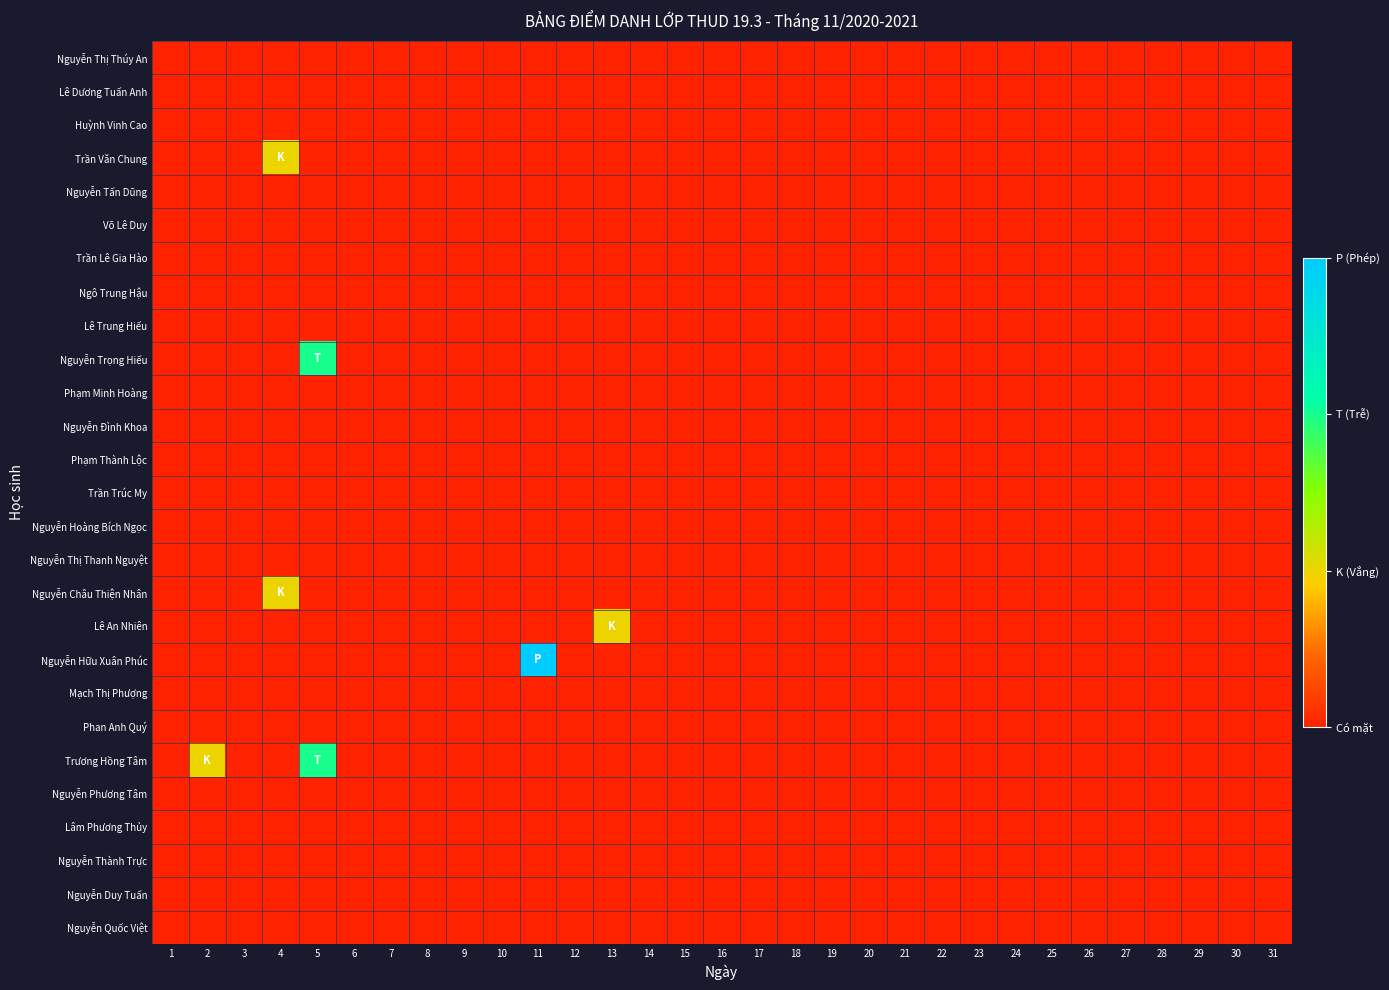

Reading left to right, list all the values displayed in this chart.

Nguyễn Thị Thúy An: 1=0	2=0	3=0	4=0	5=0	6=0	7=0	8=0	9=0	10=0	11=0	12=0	13=0	14=0	15=0	16=0	17=0	18=0	19=0	20=0	21=0	22=0	23=0	24=0	25=0	26=0	27=0	28=0	29=0	30=0	31=0
Lê Dương Tuấn Anh: 1=0	2=0	3=0	4=0	5=0	6=0	7=0	8=0	9=0	10=0	11=0	12=0	13=0	14=0	15=0	16=0	17=0	18=0	19=0	20=0	21=0	22=0	23=0	24=0	25=0	26=0	27=0	28=0	29=0	30=0	31=0
Huỳnh Vinh Cao: 1=0	2=0	3=0	4=0	5=0	6=0	7=0	8=0	9=0	10=0	11=0	12=0	13=0	14=0	15=0	16=0	17=0	18=0	19=0	20=0	21=0	22=0	23=0	24=0	25=0	26=0	27=0	28=0	29=0	30=0	31=0
Trần Văn Chung: 1=0	2=0	3=0	4=1	5=0	6=0	7=0	8=0	9=0	10=0	11=0	12=0	13=0	14=0	15=0	16=0	17=0	18=0	19=0	20=0	21=0	22=0	23=0	24=0	25=0	26=0	27=0	28=0	29=0	30=0	31=0
Nguyễn Tấn Dũng: 1=0	2=0	3=0	4=0	5=0	6=0	7=0	8=0	9=0	10=0	11=0	12=0	13=0	14=0	15=0	16=0	17=0	18=0	19=0	20=0	21=0	22=0	23=0	24=0	25=0	26=0	27=0	28=0	29=0	30=0	31=0
Võ Lê Duy: 1=0	2=0	3=0	4=0	5=0	6=0	7=0	8=0	9=0	10=0	11=0	12=0	13=0	14=0	15=0	16=0	17=0	18=0	19=0	20=0	21=0	22=0	23=0	24=0	25=0	26=0	27=0	28=0	29=0	30=0	31=0
Trần Lê Gia Hào: 1=0	2=0	3=0	4=0	5=0	6=0	7=0	8=0	9=0	10=0	11=0	12=0	13=0	14=0	15=0	16=0	17=0	18=0	19=0	20=0	21=0	22=0	23=0	24=0	25=0	26=0	27=0	28=0	29=0	30=0	31=0
Ngô Trung Hậu: 1=0	2=0	3=0	4=0	5=0	6=0	7=0	8=0	9=0	10=0	11=0	12=0	13=0	14=0	15=0	16=0	17=0	18=0	19=0	20=0	21=0	22=0	23=0	24=0	25=0	26=0	27=0	28=0	29=0	30=0	31=0
Lê Trung Hiếu: 1=0	2=0	3=0	4=0	5=0	6=0	7=0	8=0	9=0	10=0	11=0	12=0	13=0	14=0	15=0	16=0	17=0	18=0	19=0	20=0	21=0	22=0	23=0	24=0	25=0	26=0	27=0	28=0	29=0	30=0	31=0
Nguyễn Trọng Hiếu: 1=0	2=0	3=0	4=0	5=2	6=0	7=0	8=0	9=0	10=0	11=0	12=0	13=0	14=0	15=0	16=0	17=0	18=0	19=0	20=0	21=0	22=0	23=0	24=0	25=0	26=0	27=0	28=0	29=0	30=0	31=0
Phạm Minh Hoàng: 1=0	2=0	3=0	4=0	5=0	6=0	7=0	8=0	9=0	10=0	11=0	12=0	13=0	14=0	15=0	16=0	17=0	18=0	19=0	20=0	21=0	22=0	23=0	24=0	25=0	26=0	27=0	28=0	29=0	30=0	31=0
Nguyễn Đình Khoa: 1=0	2=0	3=0	4=0	5=0	6=0	7=0	8=0	9=0	10=0	11=0	12=0	13=0	14=0	15=0	16=0	17=0	18=0	19=0	20=0	21=0	22=0	23=0	24=0	25=0	26=0	27=0	28=0	29=0	30=0	31=0
Phạm Thành Lộc: 1=0	2=0	3=0	4=0	5=0	6=0	7=0	8=0	9=0	10=0	11=0	12=0	13=0	14=0	15=0	16=0	17=0	18=0	19=0	20=0	21=0	22=0	23=0	24=0	25=0	26=0	27=0	28=0	29=0	30=0	31=0
Trần Trúc My: 1=0	2=0	3=0	4=0	5=0	6=0	7=0	8=0	9=0	10=0	11=0	12=0	13=0	14=0	15=0	16=0	17=0	18=0	19=0	20=0	21=0	22=0	23=0	24=0	25=0	26=0	27=0	28=0	29=0	30=0	31=0
Nguyễn Hoàng Bích Ngọc: 1=0	2=0	3=0	4=0	5=0	6=0	7=0	8=0	9=0	10=0	11=0	12=0	13=0	14=0	15=0	16=0	17=0	18=0	19=0	20=0	21=0	22=0	23=0	24=0	25=0	26=0	27=0	28=0	29=0	30=0	31=0
Nguyễn Thị Thanh Nguyệt: 1=0	2=0	3=0	4=0	5=0	6=0	7=0	8=0	9=0	10=0	11=0	12=0	13=0	14=0	15=0	16=0	17=0	18=0	19=0	20=0	21=0	22=0	23=0	24=0	25=0	26=0	27=0	28=0	29=0	30=0	31=0
Nguyễn Châu Thiện Nhân: 1=0	2=0	3=0	4=1	5=0	6=0	7=0	8=0	9=0	10=0	11=0	12=0	13=0	14=0	15=0	16=0	17=0	18=0	19=0	20=0	21=0	22=0	23=0	24=0	25=0	26=0	27=0	28=0	29=0	30=0	31=0
Lê An Nhiên: 1=0	2=0	3=0	4=0	5=0	6=0	7=0	8=0	9=0	10=0	11=0	12=0	13=1	14=0	15=0	16=0	17=0	18=0	19=0	20=0	21=0	22=0	23=0	24=0	25=0	26=0	27=0	28=0	29=0	30=0	31=0
Nguyễn Hữu Xuân Phúc: 1=0	2=0	3=0	4=0	5=0	6=0	7=0	8=0	9=0	10=0	11=3	12=0	13=0	14=0	15=0	16=0	17=0	18=0	19=0	20=0	21=0	22=0	23=0	24=0	25=0	26=0	27=0	28=0	29=0	30=0	31=0
Mạch Thị Phượng: 1=0	2=0	3=0	4=0	5=0	6=0	7=0	8=0	9=0	10=0	11=0	12=0	13=0	14=0	15=0	16=0	17=0	18=0	19=0	20=0	21=0	22=0	23=0	24=0	25=0	26=0	27=0	28=0	29=0	30=0	31=0
Phan Anh Quý: 1=0	2=0	3=0	4=0	5=0	6=0	7=0	8=0	9=0	10=0	11=0	12=0	13=0	14=0	15=0	16=0	17=0	18=0	19=0	20=0	21=0	22=0	23=0	24=0	25=0	26=0	27=0	28=0	29=0	30=0	31=0
Trương Hồng Tâm: 1=0	2=1	3=0	4=0	5=2	6=0	7=0	8=0	9=0	10=0	11=0	12=0	13=0	14=0	15=0	16=0	17=0	18=0	19=0	20=0	21=0	22=0	23=0	24=0	25=0	26=0	27=0	28=0	29=0	30=0	31=0
Nguyễn Phương Tâm: 1=0	2=0	3=0	4=0	5=0	6=0	7=0	8=0	9=0	10=0	11=0	12=0	13=0	14=0	15=0	16=0	17=0	18=0	19=0	20=0	21=0	22=0	23=0	24=0	25=0	26=0	27=0	28=0	29=0	30=0	31=0
Lâm Phương Thủy: 1=0	2=0	3=0	4=0	5=0	6=0	7=0	8=0	9=0	10=0	11=0	12=0	13=0	14=0	15=0	16=0	17=0	18=0	19=0	20=0	21=0	22=0	23=0	24=0	25=0	26=0	27=0	28=0	29=0	30=0	31=0
Nguyễn Thành Trực: 1=0	2=0	3=0	4=0	5=0	6=0	7=0	8=0	9=0	10=0	11=0	12=0	13=0	14=0	15=0	16=0	17=0	18=0	19=0	20=0	21=0	22=0	23=0	24=0	25=0	26=0	27=0	28=0	29=0	30=0	31=0
Nguyễn Duy Tuấn: 1=0	2=0	3=0	4=0	5=0	6=0	7=0	8=0	9=0	10=0	11=0	12=0	13=0	14=0	15=0	16=0	17=0	18=0	19=0	20=0	21=0	22=0	23=0	24=0	25=0	26=0	27=0	28=0	29=0	30=0	31=0
Nguyễn Quốc Việt: 1=0	2=0	3=0	4=0	5=0	6=0	7=0	8=0	9=0	10=0	11=0	12=0	13=0	14=0	15=0	16=0	17=0	18=0	19=0	20=0	21=0	22=0	23=0	24=0	25=0	26=0	27=0	28=0	29=0	30=0	31=0